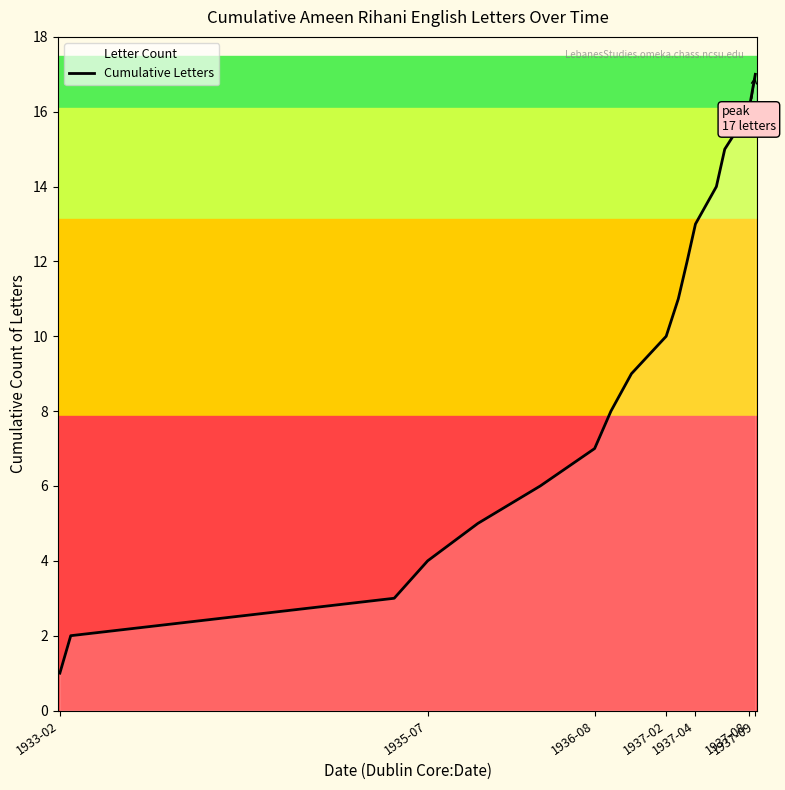

What is the greatest value displayed?

17